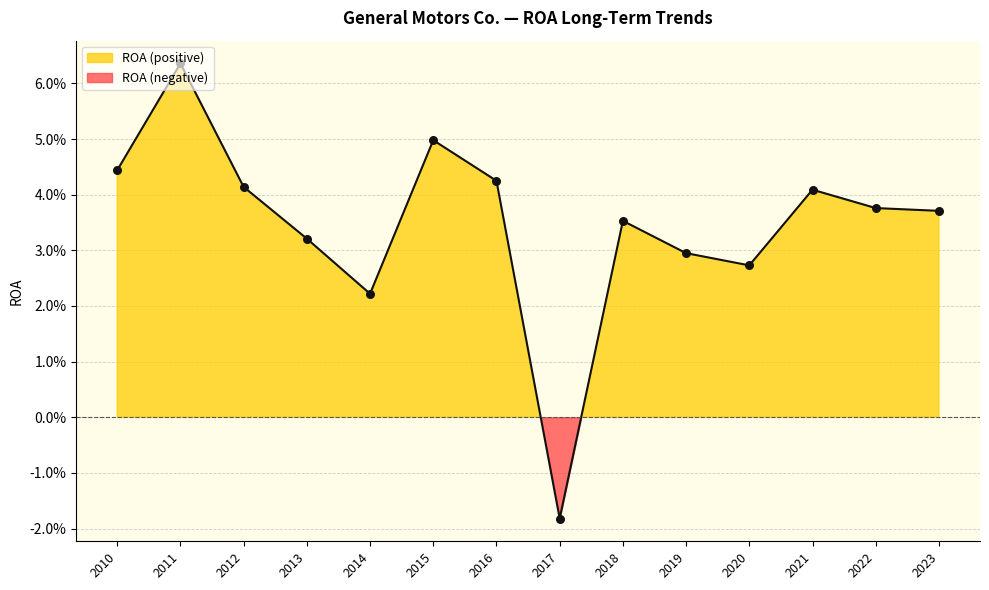

Between 2019 and 2022, which is larger?

2022